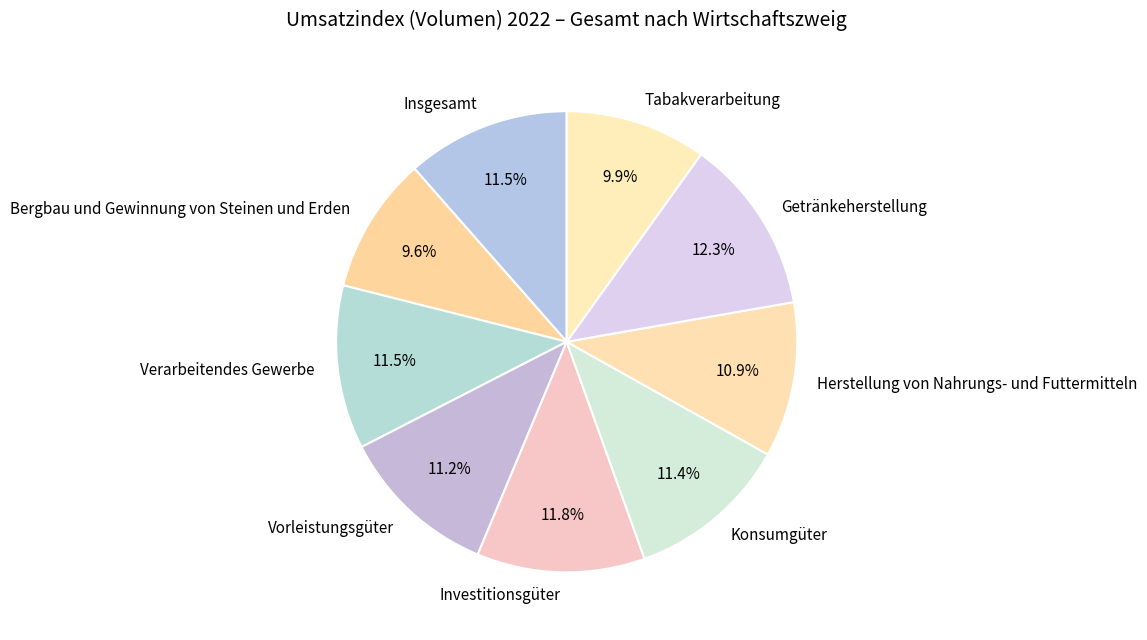

What is the largest slice in the pie chart?

Getränkeherstellung